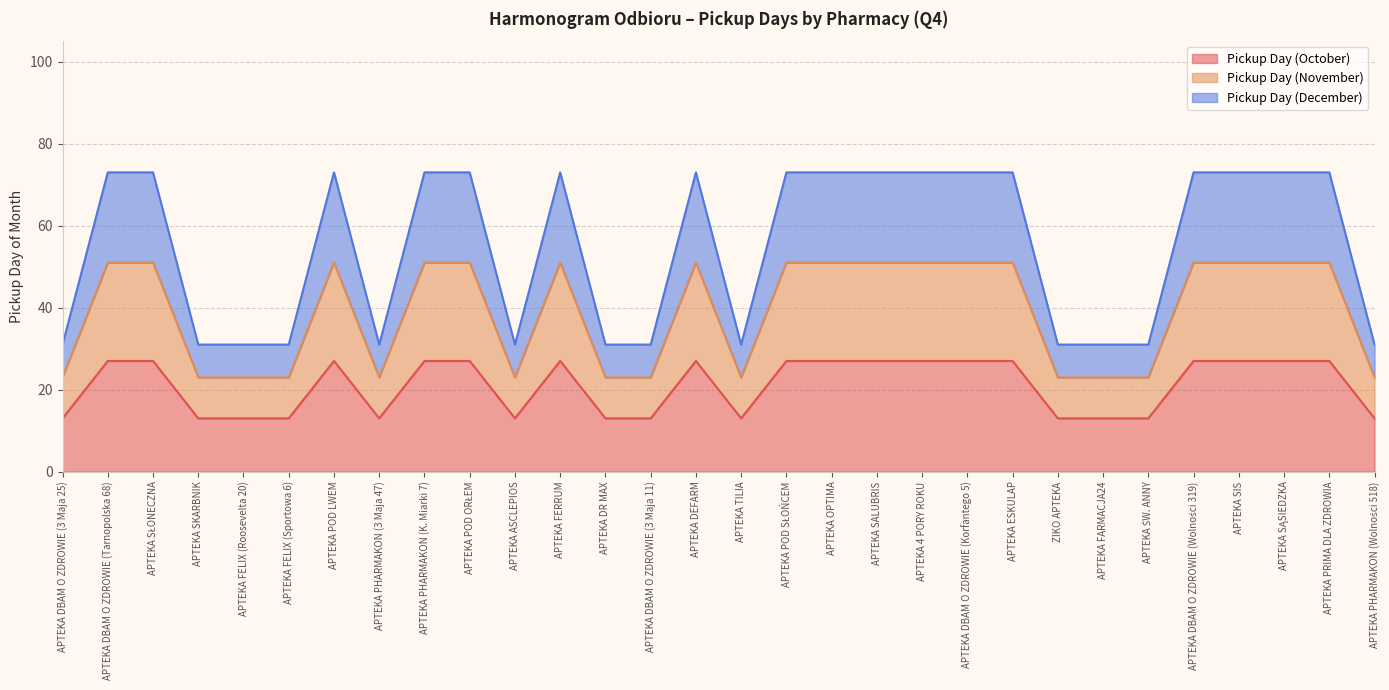

What is the spread (max minus min) of values at APTEKA POD LWEM?

46